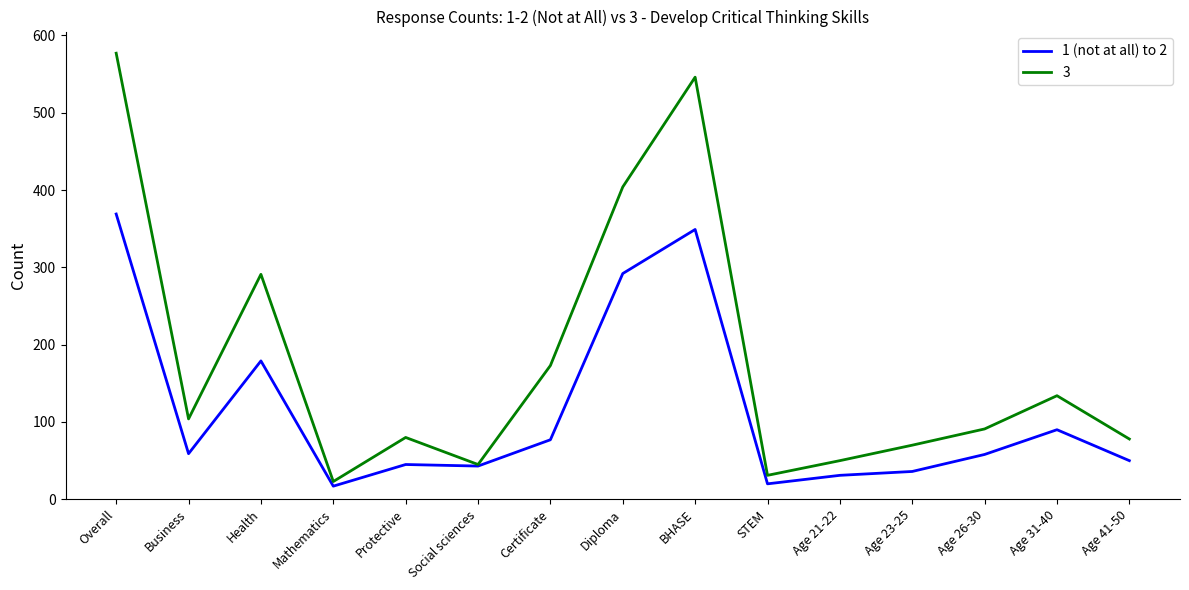

True or false: 3 has a value of 78 at Age 41-50.

True